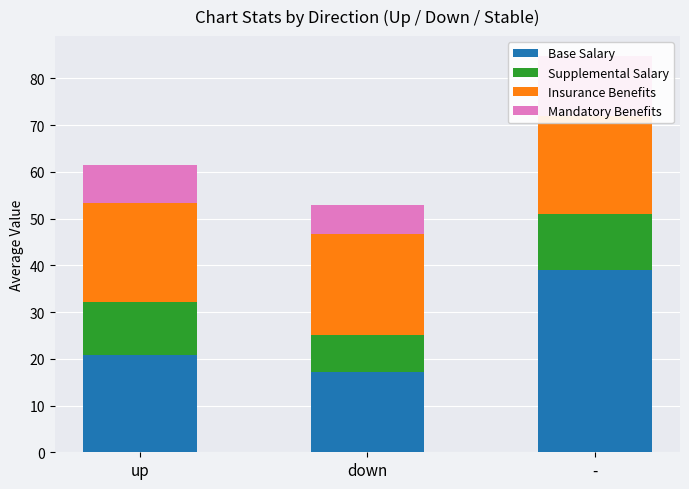

True or false: Base Salary has a value of 59.9 at -.

False